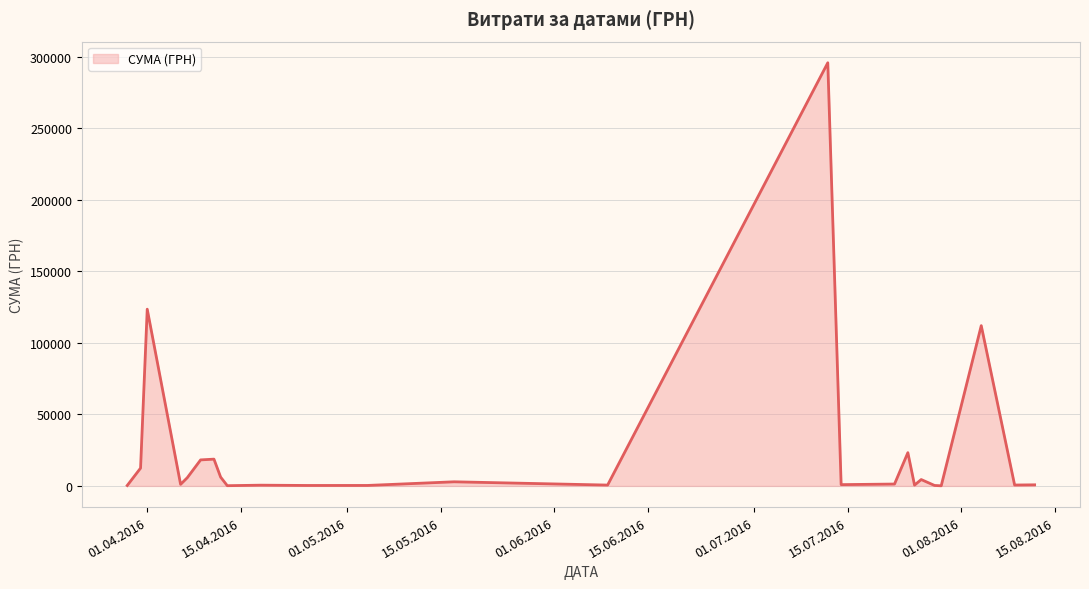

Does the chart display data point markers on the line(s)?

No